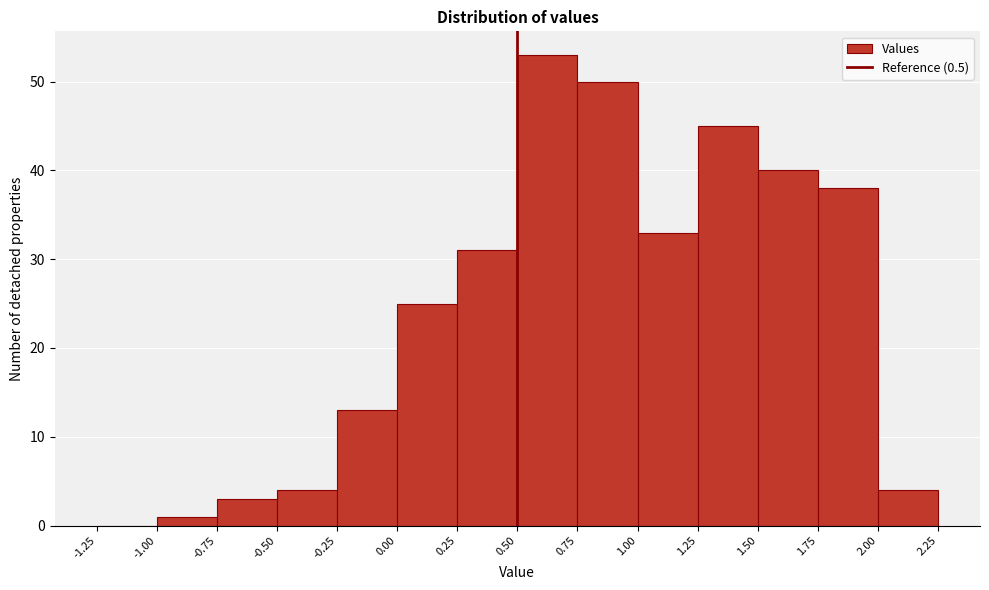

Over which range of the x-axis is the bar tallest?

0.50 to 0.75